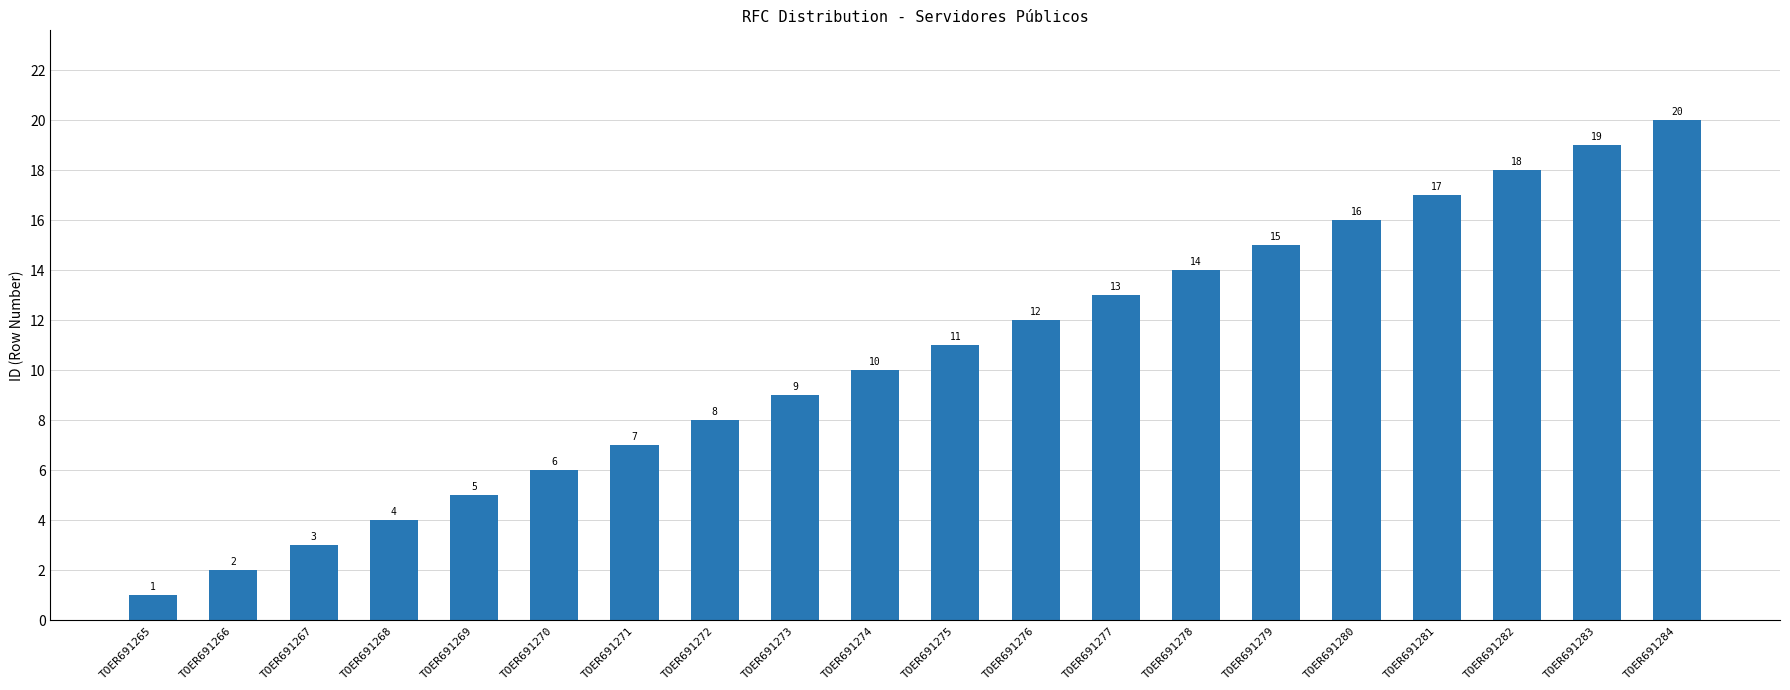

List the labels in order of value, largest first.

TOER691284, TOER691283, TOER691282, TOER691281, TOER691280, TOER691279, TOER691278, TOER691277, TOER691276, TOER691275, TOER691274, TOER691273, TOER691272, TOER691271, TOER691270, TOER691269, TOER691268, TOER691267, TOER691266, TOER691265